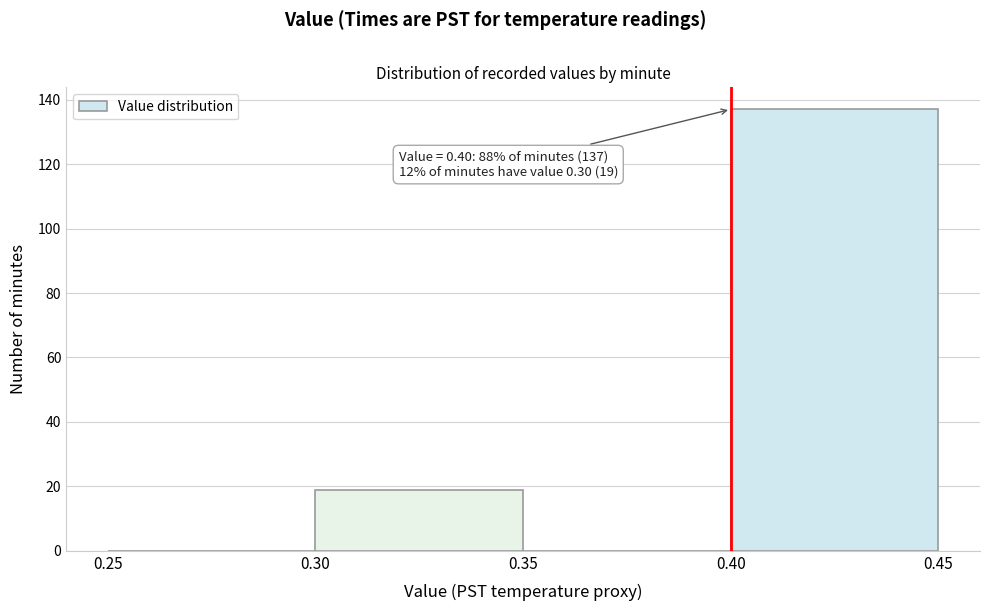

Which range on the x-axis has the tallest bar?

0.40 to 0.45